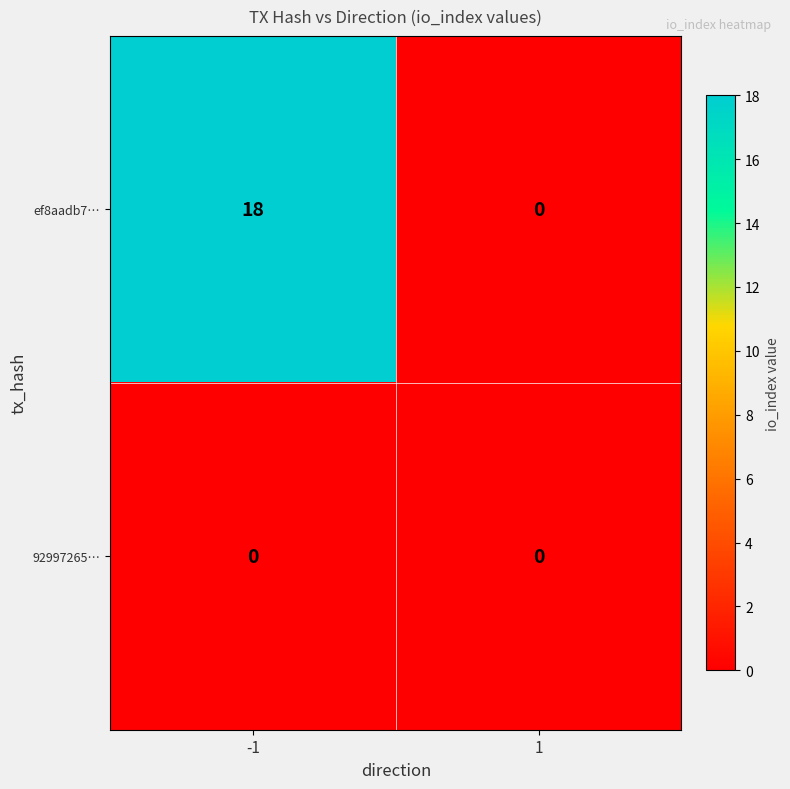

Which series has the largest total across all categories?

ef8aadb7…